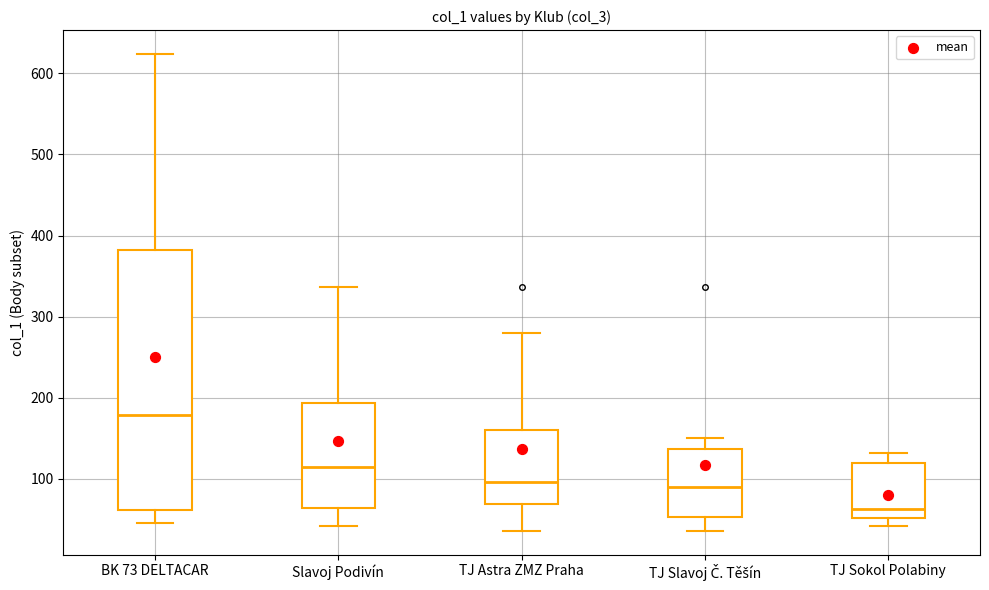

Reading left to right, read every box against the y-axis: the position of its median line, the range the box covers, and the ends of its whiskers. The values are not printed on the chart, so give them approximately, as read against the axis.

BK 73 DELTACAR: median 180, box 60 to 380, whiskers 50 to 620
Slavoj Podivín: median 110, box 60 to 190, whiskers 40 to 340
TJ Astra ZMZ Praha: median 100, box 70 to 160, whiskers 40 to 280
TJ Slavoj Č. Těšín: median 90, box 50 to 140, whiskers 40 to 150
TJ Sokol Polabiny: median 60, box 50 to 120, whiskers 40 to 130